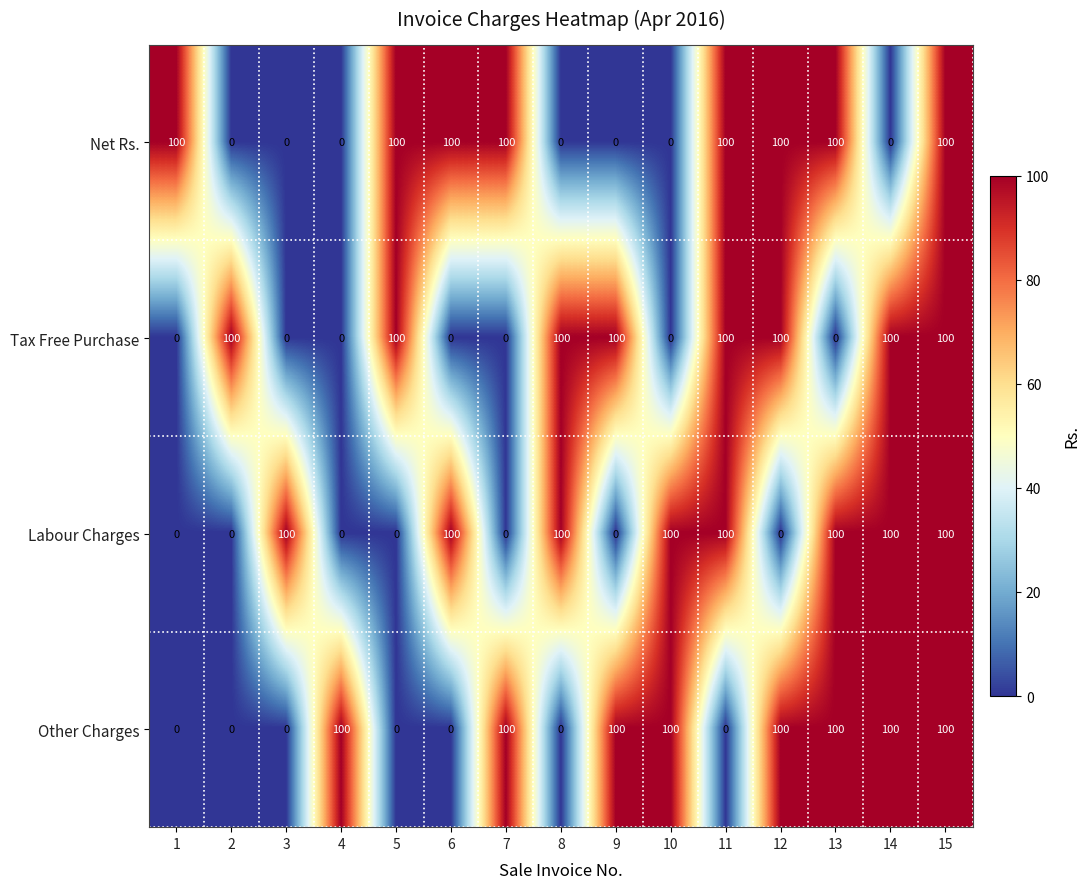

What is the difference between the maximum and second lowest values in the Net Rs. series?

100